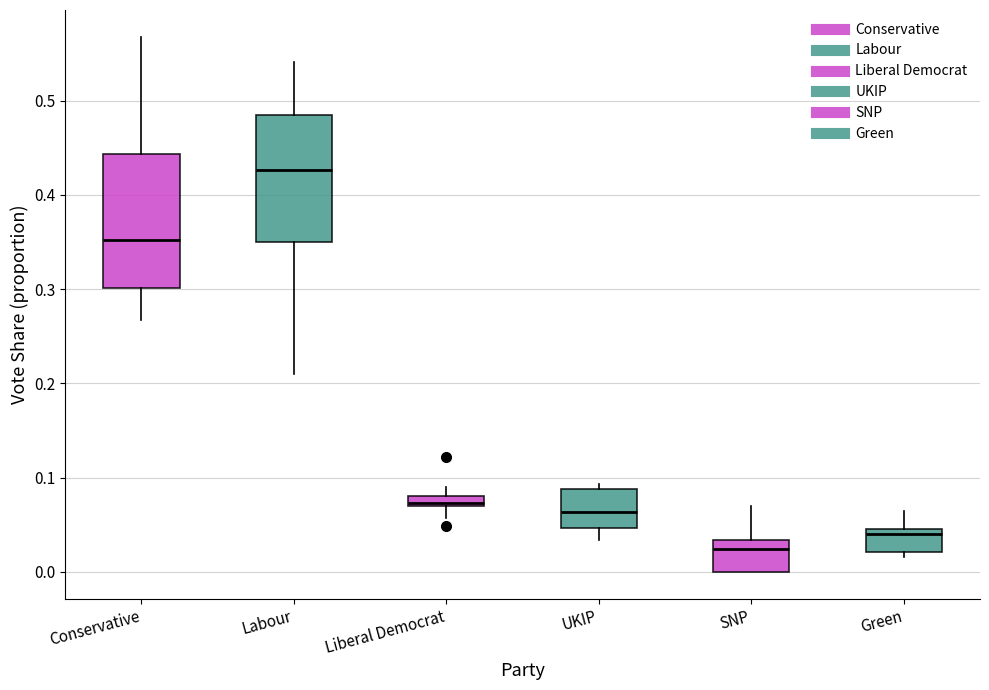

Where does the lower whisker of the box for Liberal Democrat end on the y-axis? The values are not printed on the chart, so give them approximately, as read against the axis.

0.06